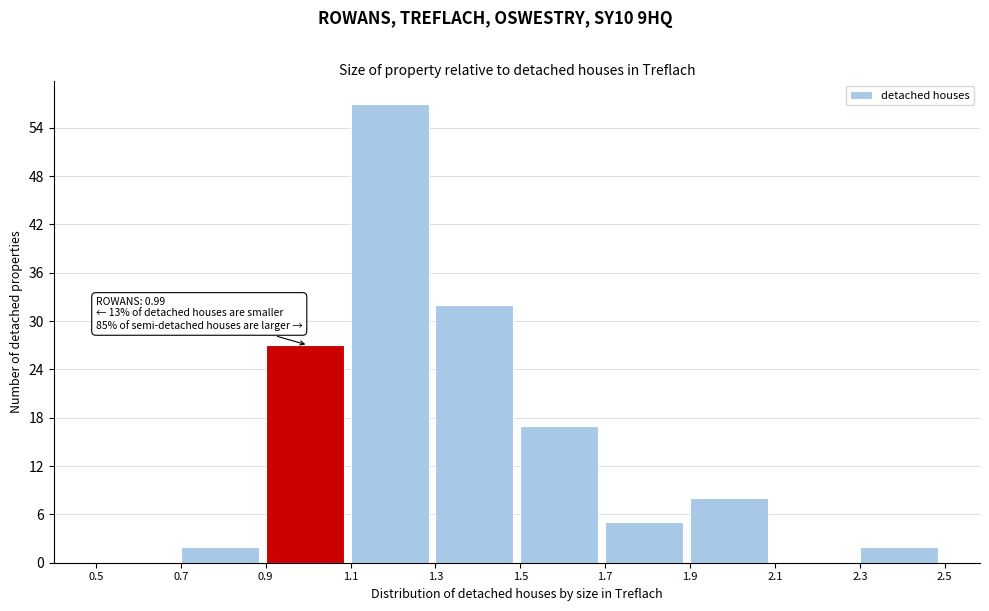

Which range on the x-axis has the tallest bar?

1.1 to 1.3